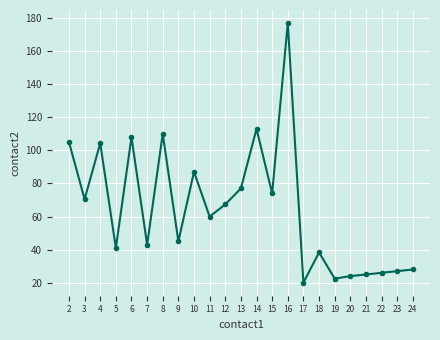

What is the maximum value shown in the chart?

177.0